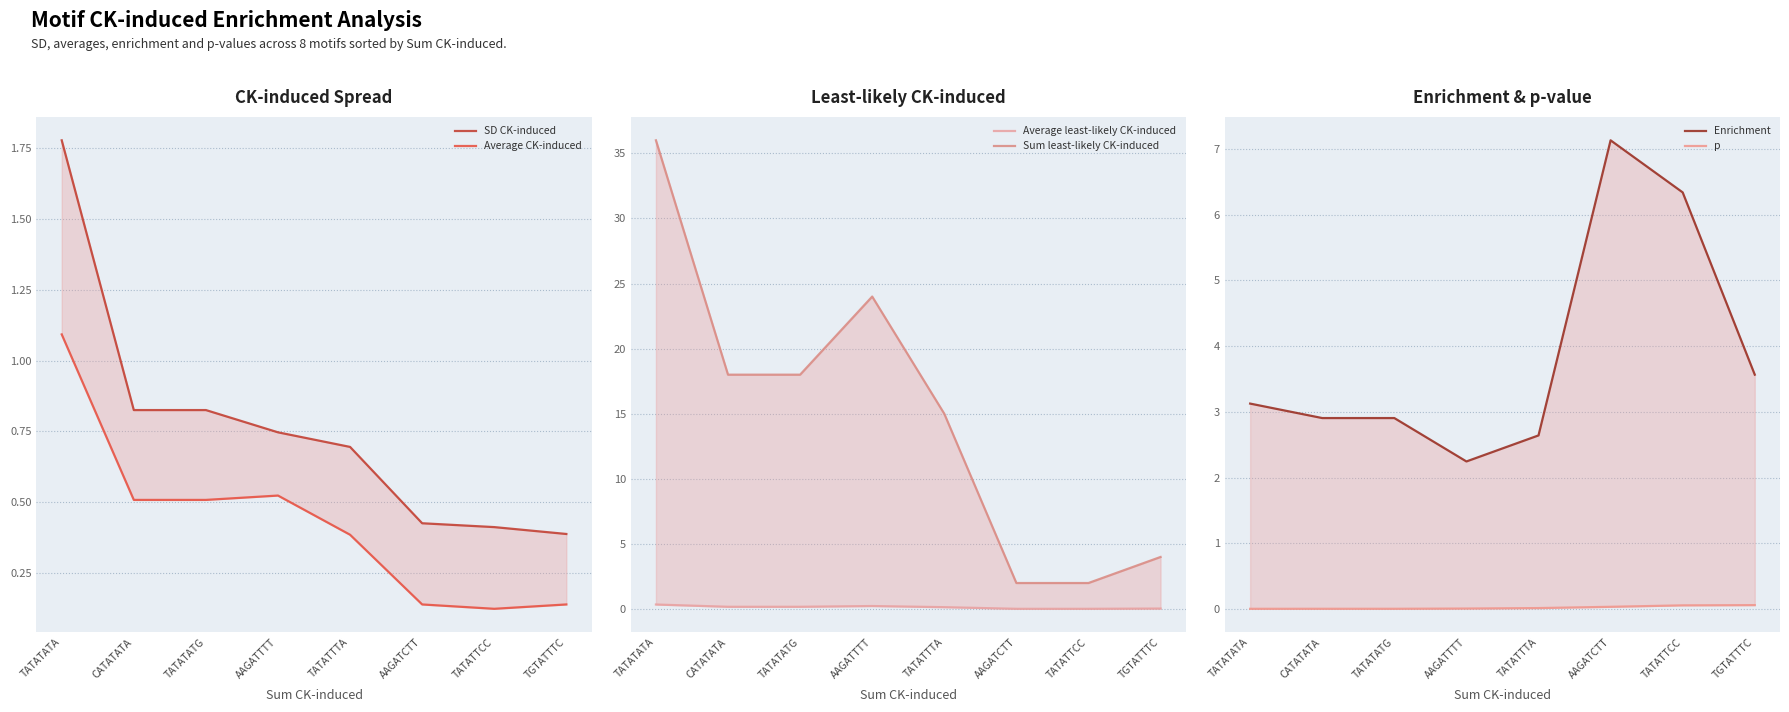

What are all the series names shown in the legend?

SD CK-induced, Average CK-induced, Average least-likely CK-induced, Sum least-likely CK-induced, Enrichment, p